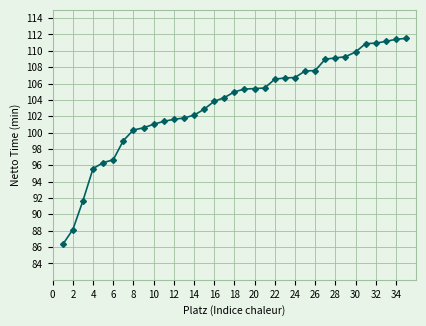

What is the sum of all values?

3622.8